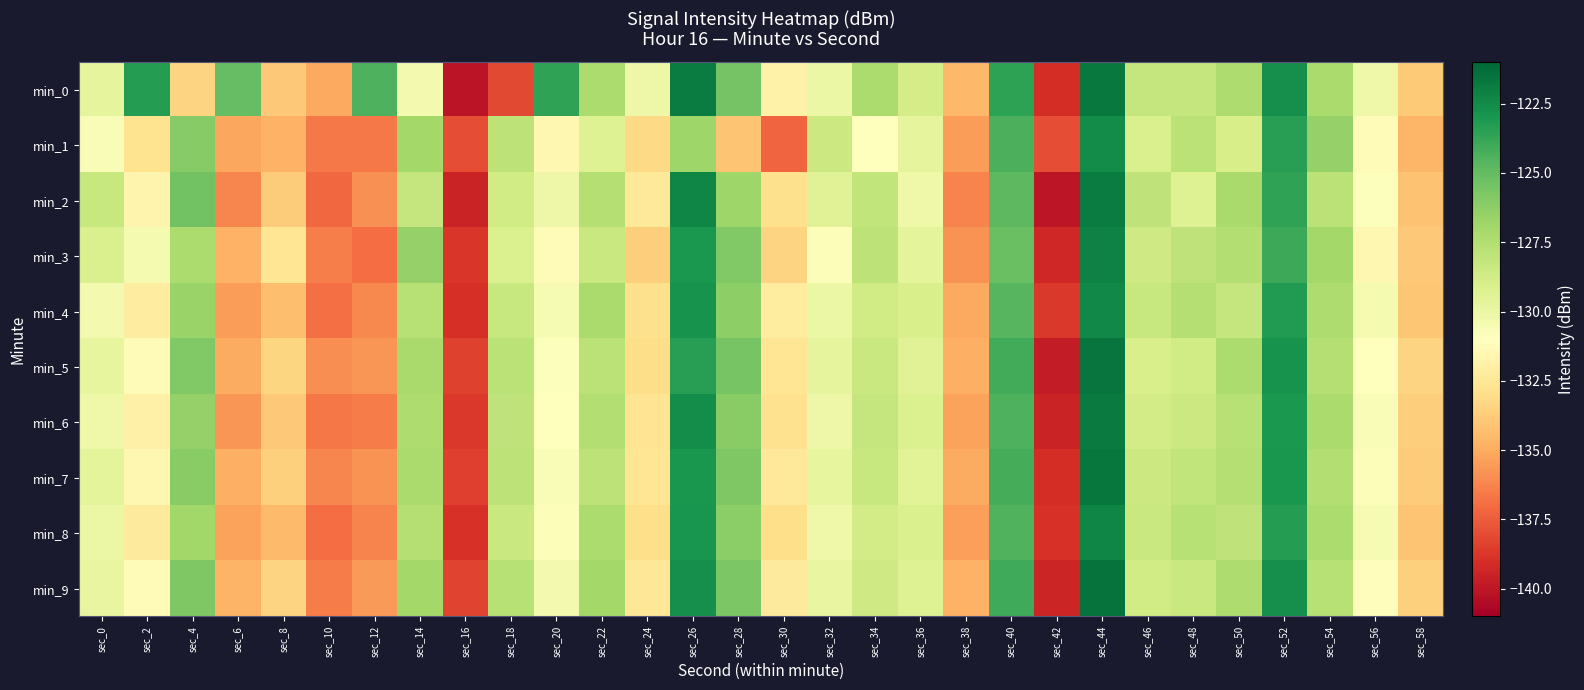

Rank the series at sec_36 from highest to lowest value.

min_0, min_4, min_8, min_6, min_9, min_5, min_7, min_3, min_1, min_2